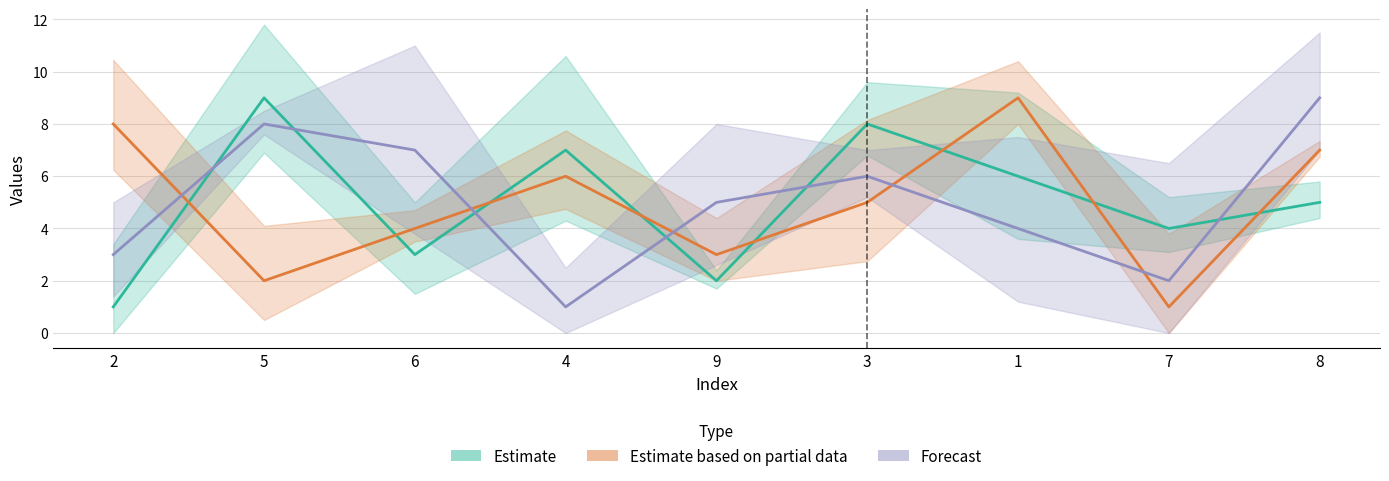

What is the value of the col_3 point at the 2nd from the left?

8